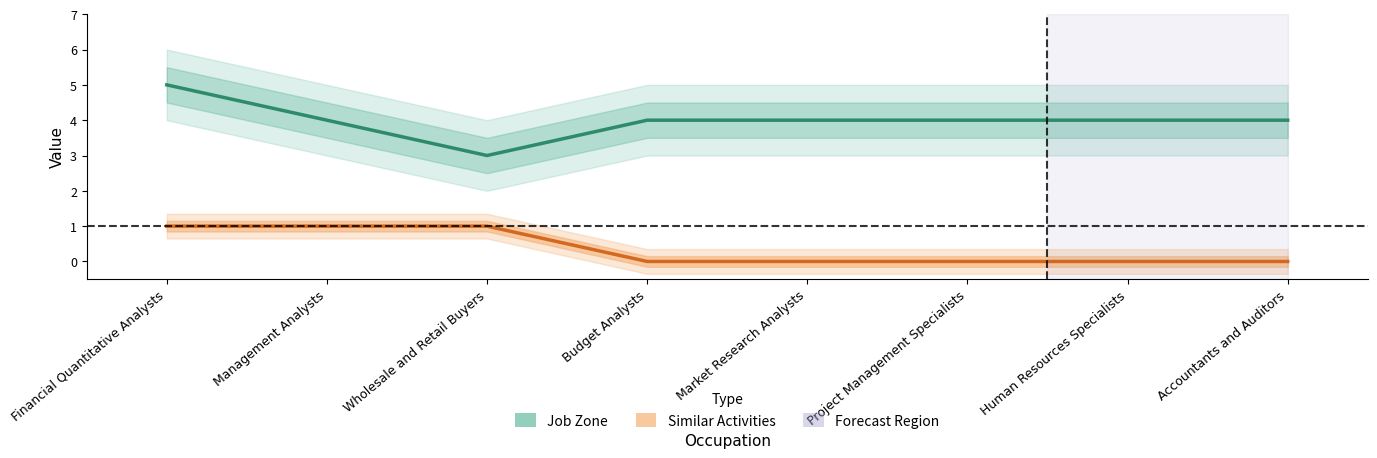

At which category does the chart reach its minimum across all series?

Budget Analysts